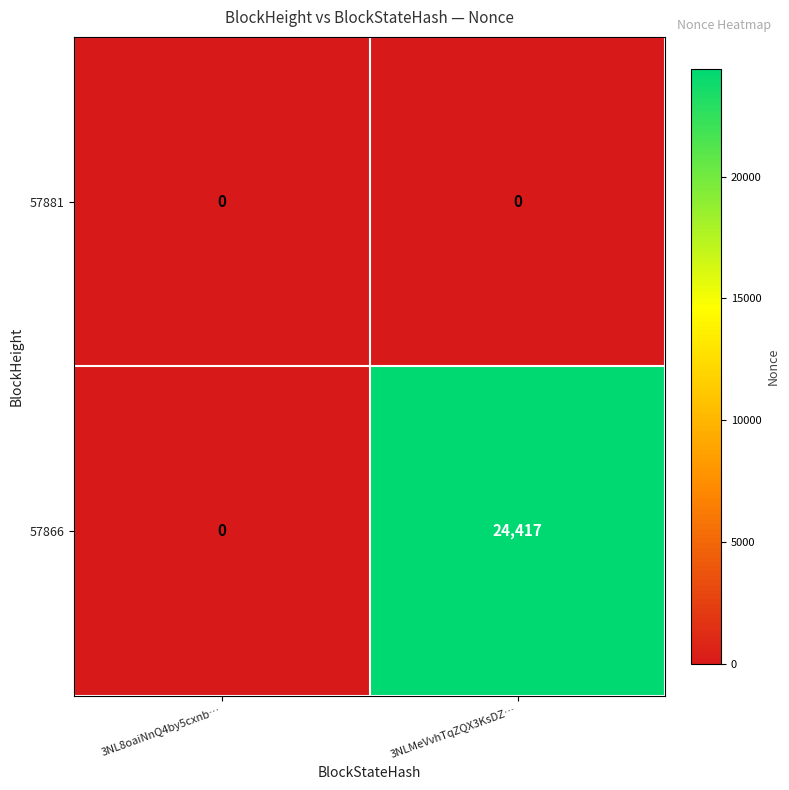

Rank the series by their maximum value, from highest to lowest.

57866, 57881